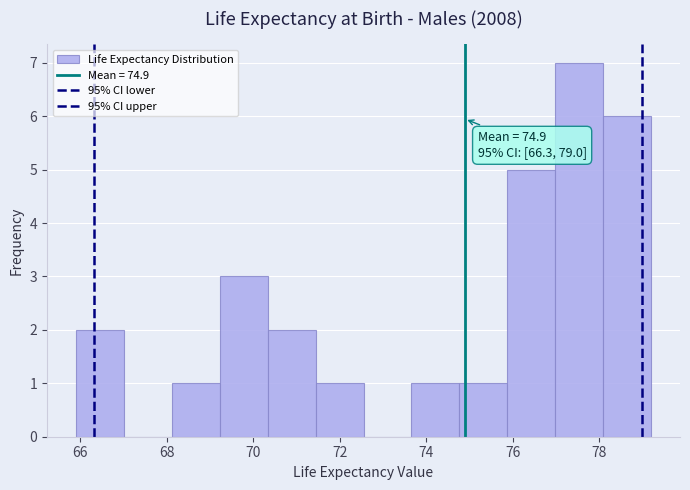

Which range on the x-axis has the tallest bar?

77.0 to 78.0